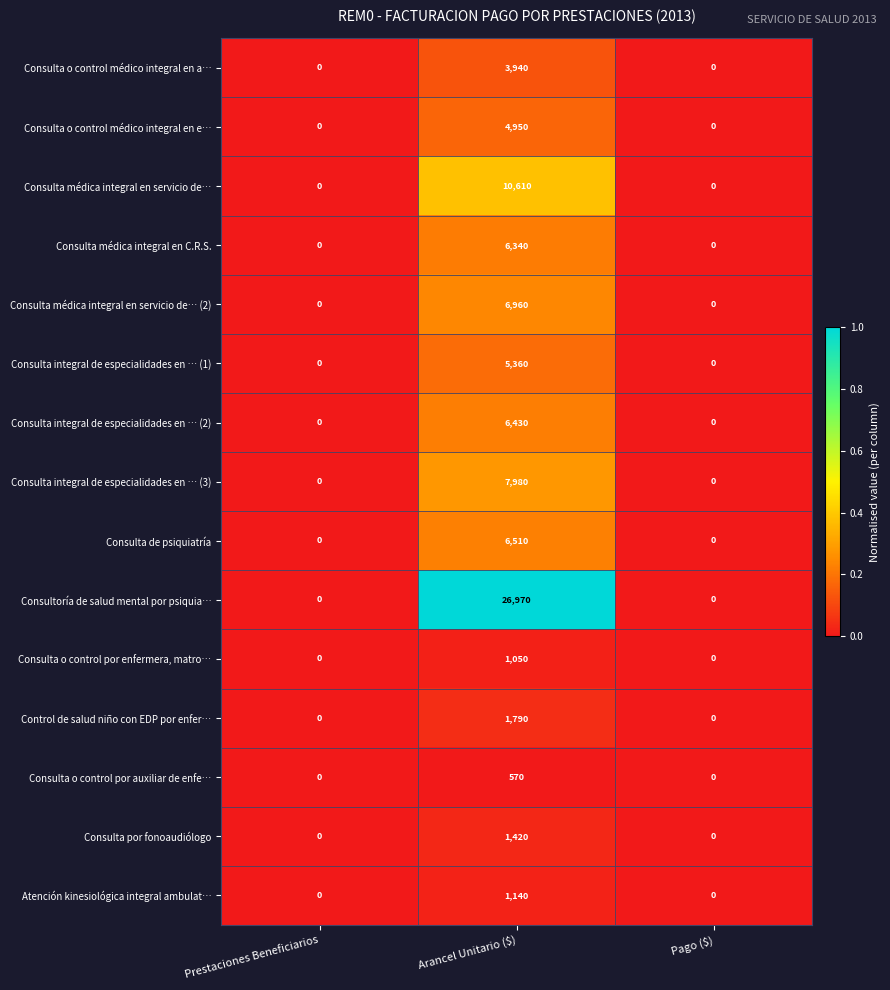

What is the sum of all Consulta integral de especialidades en … (1) values?

5360